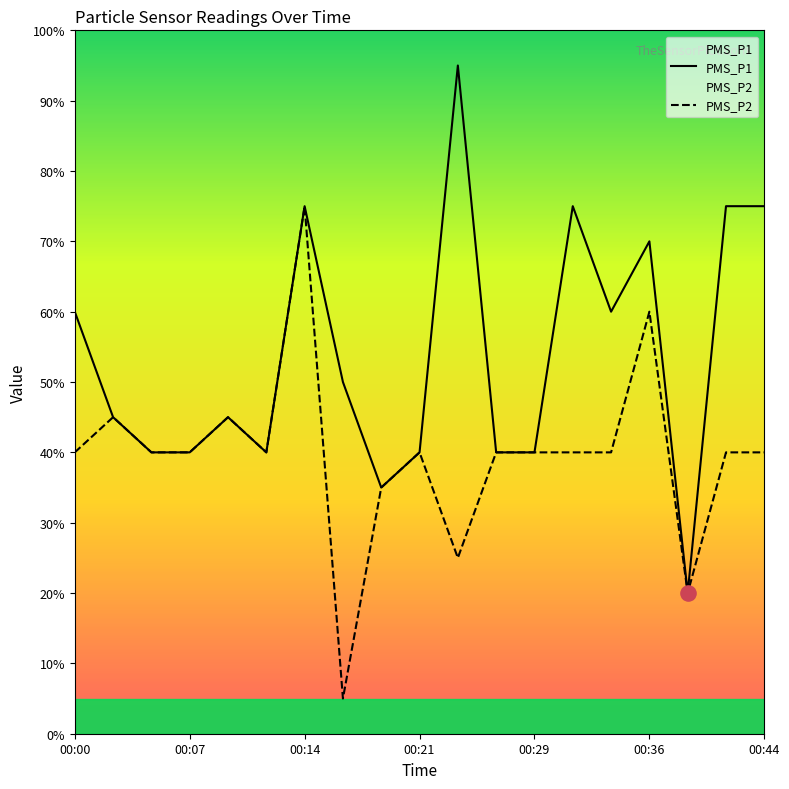

Which series has the largest total across all categories?

PMS_P1